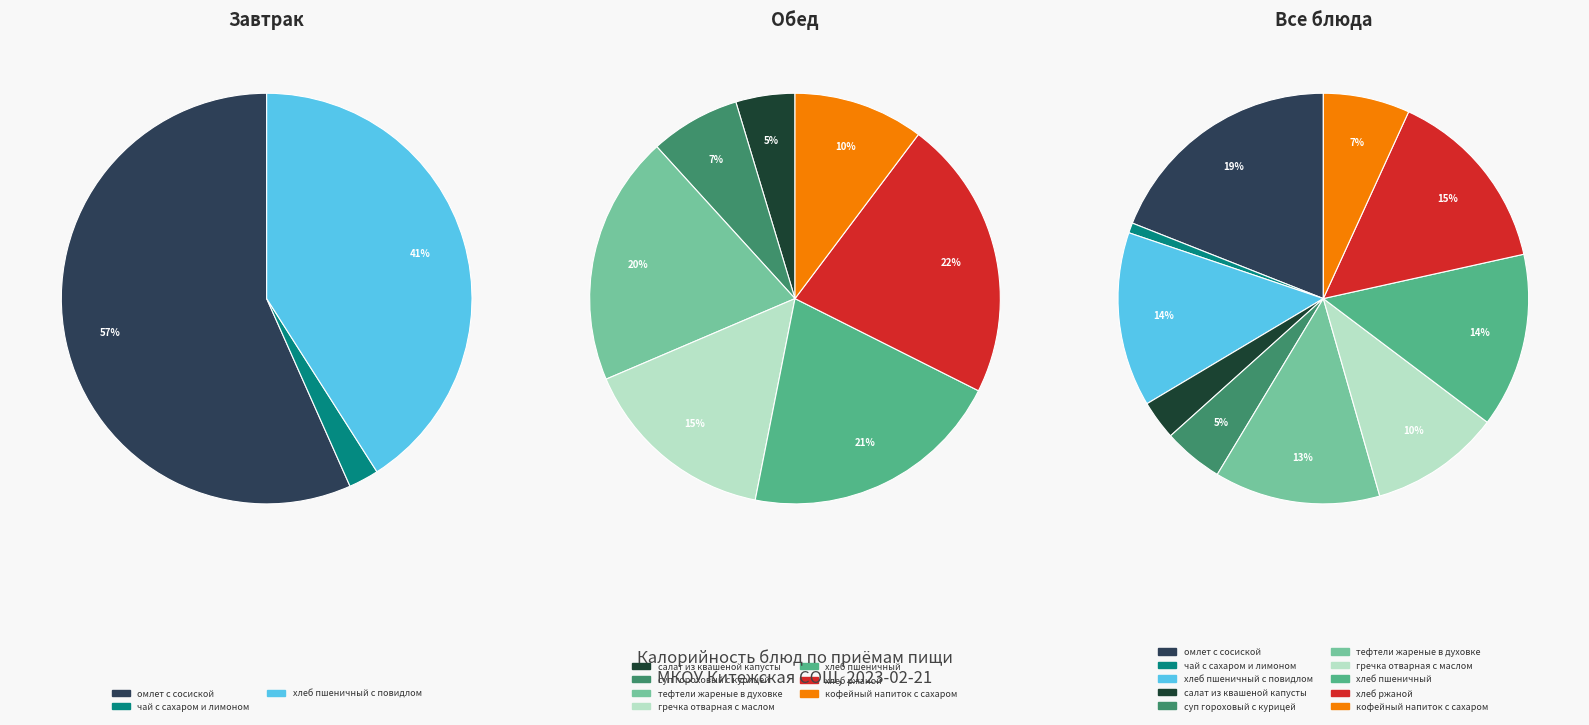

How many segments does this pie chart have?

10